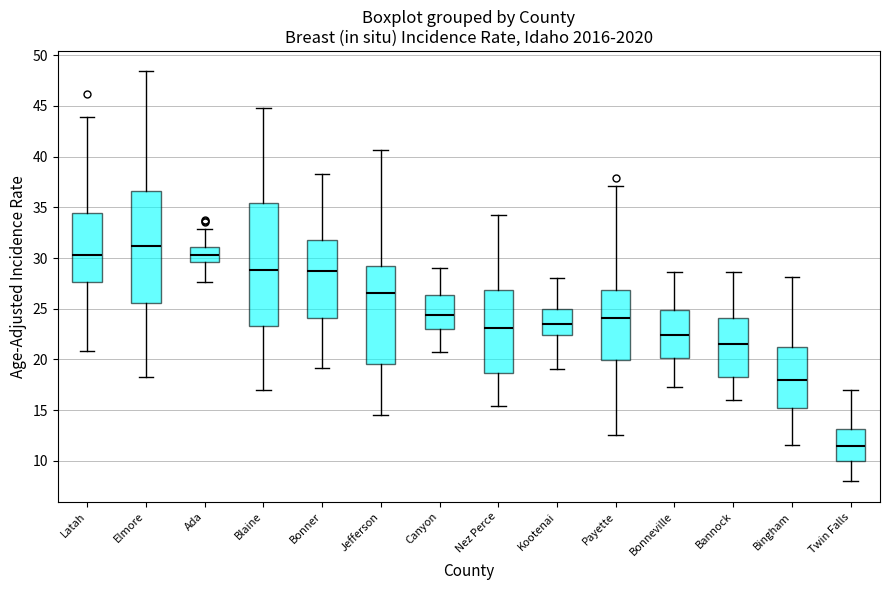

Where is the upper edge of the box for Latah on the y-axis? The values are not printed on the chart, so give them approximately, as read against the axis.

34.5